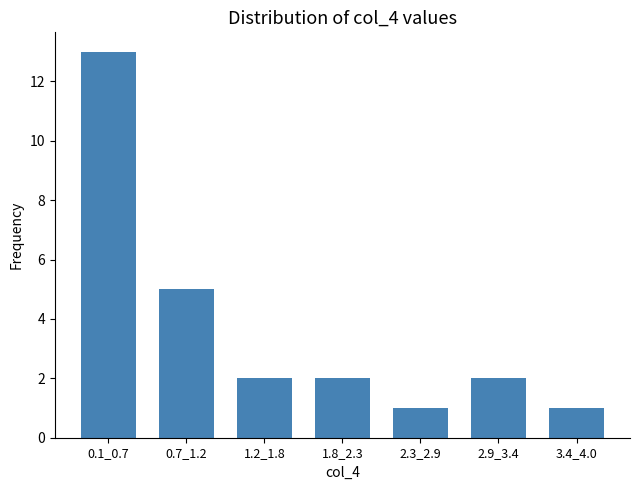

Reading left to right, what are all the values shown in this chart?

0.1_0.7=13	0.7_1.2=5	1.2_1.8=2	1.8_2.3=2	2.3_2.9=1	2.9_3.4=2	3.4_4.0=1